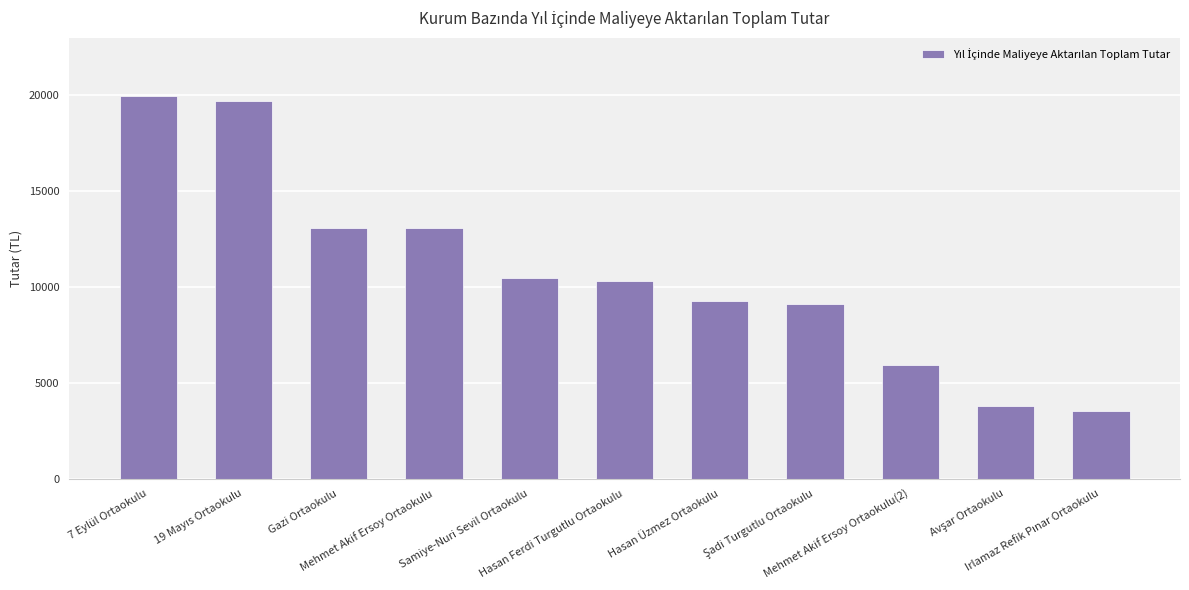

What is the greatest value displayed?

19955.7